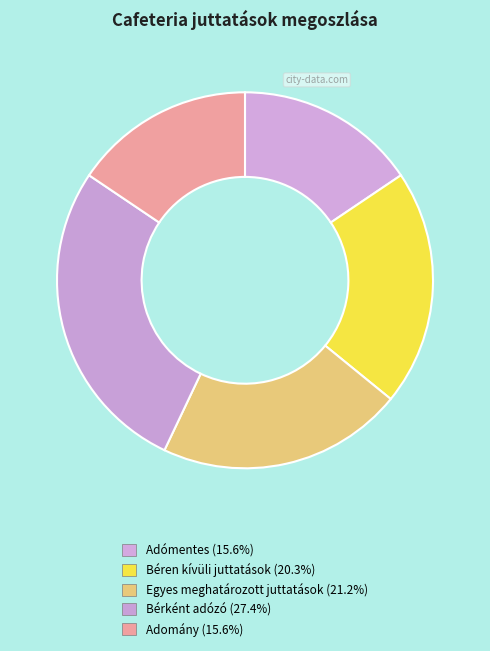

Do Béren kívüli juttatások and Adomány together represent more than half of the pie?

No